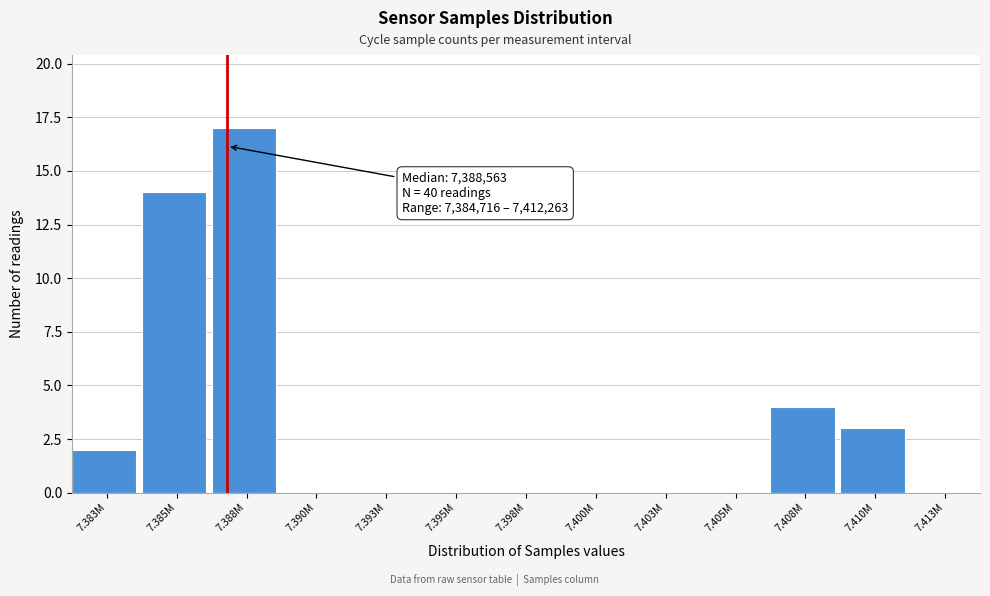

Reading left to right, transcribe all the data shown in this chart.

7.383M=2	7.385M=14	7.388M=17	7.390M=0	7.393M=0	7.395M=0	7.398M=0	7.400M=0	7.403M=0	7.405M=0	7.408M=4	7.410M=3	7.413M=0